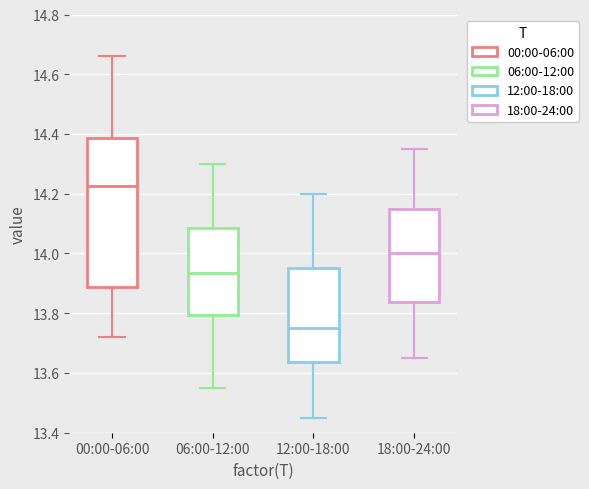

Reading left to right, transcribe this box plot: for each box, give where its median line is, the range the box spans, and where its two whiskers end, as read against the y-axis. The values are not printed on the chart, so give them approximately, as read against the axis.

00:00-06:00: median 14.22, box 13.88 to 14.38, whiskers 13.72 to 14.66
06:00-12:00: median 13.94, box 13.80 to 14.08, whiskers 13.56 to 14.30
12:00-18:00: median 13.76, box 13.64 to 13.96, whiskers 13.46 to 14.20
18:00-24:00: median 14.00, box 13.84 to 14.16, whiskers 13.66 to 14.36